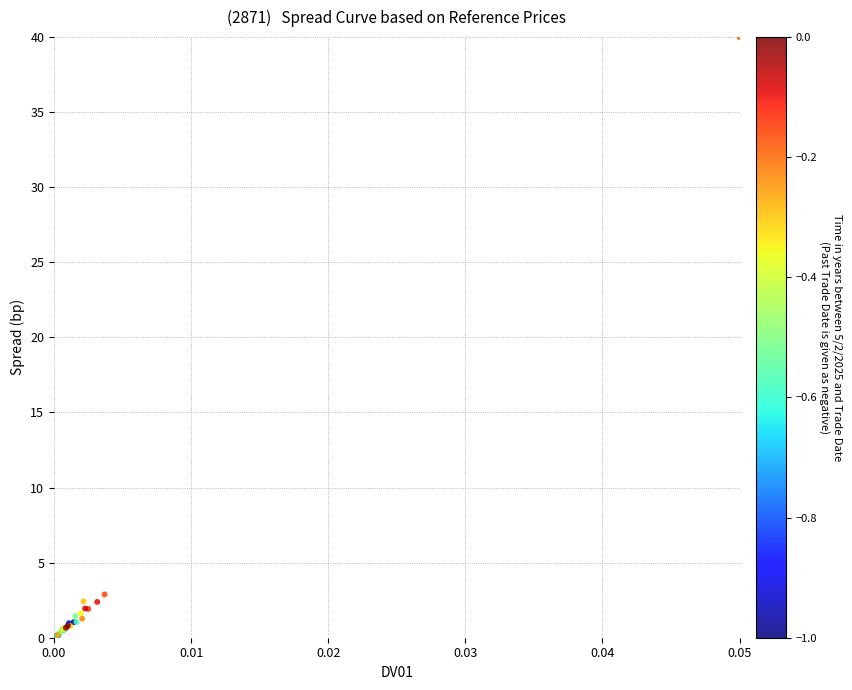

What Y value in the scatter plot is closest to 20?

2.9